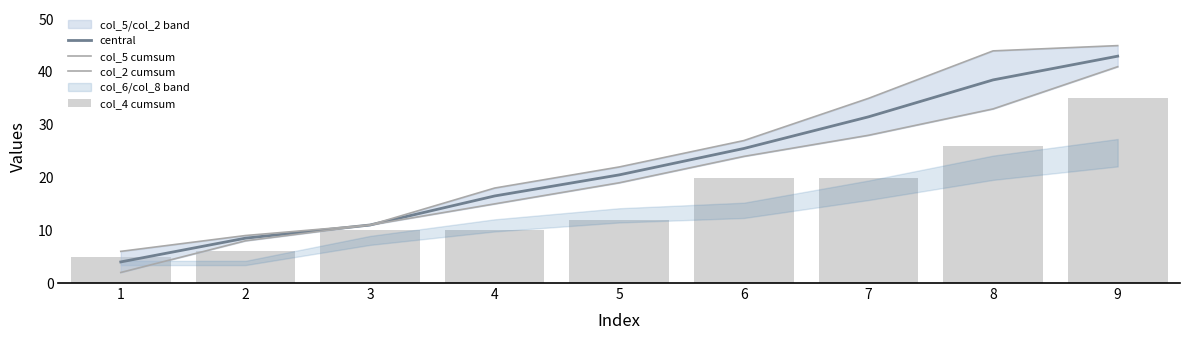

Count the number of categories in the chart.

9